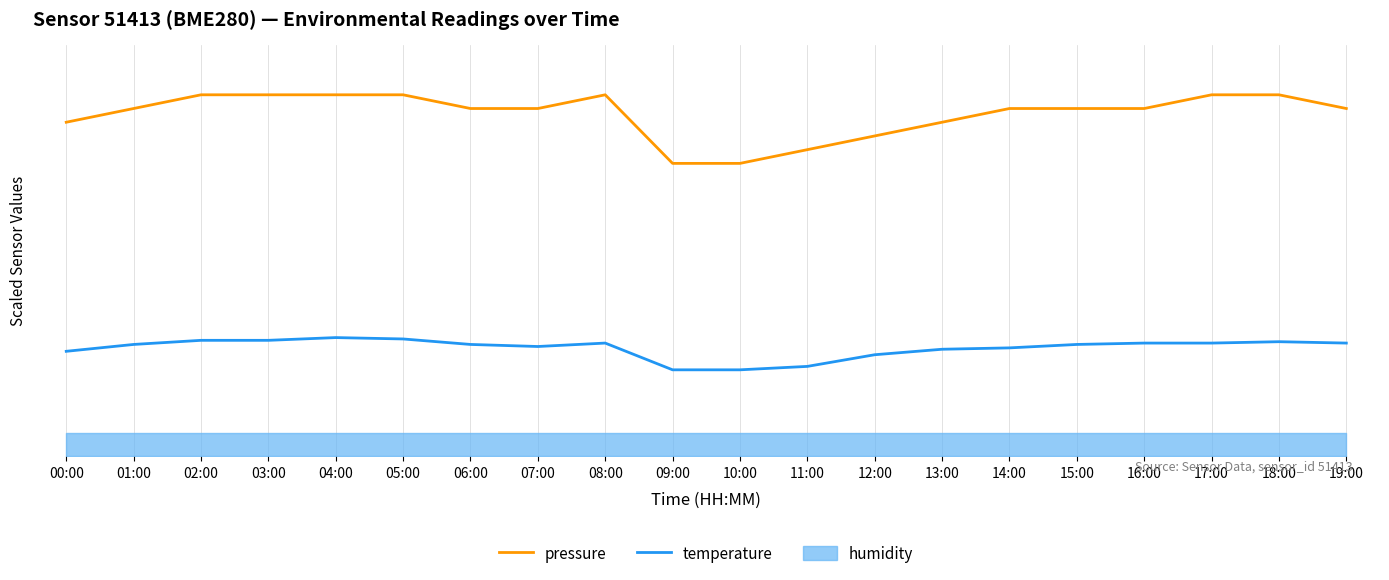

Does the chart have visible grid lines?

Yes